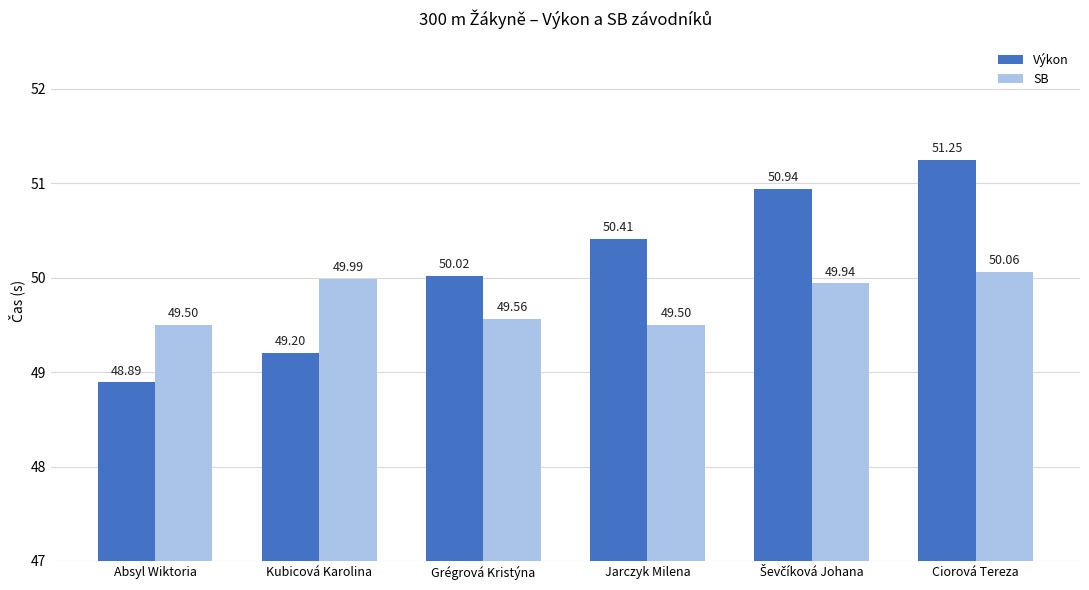

How many series are shown in this chart?

2